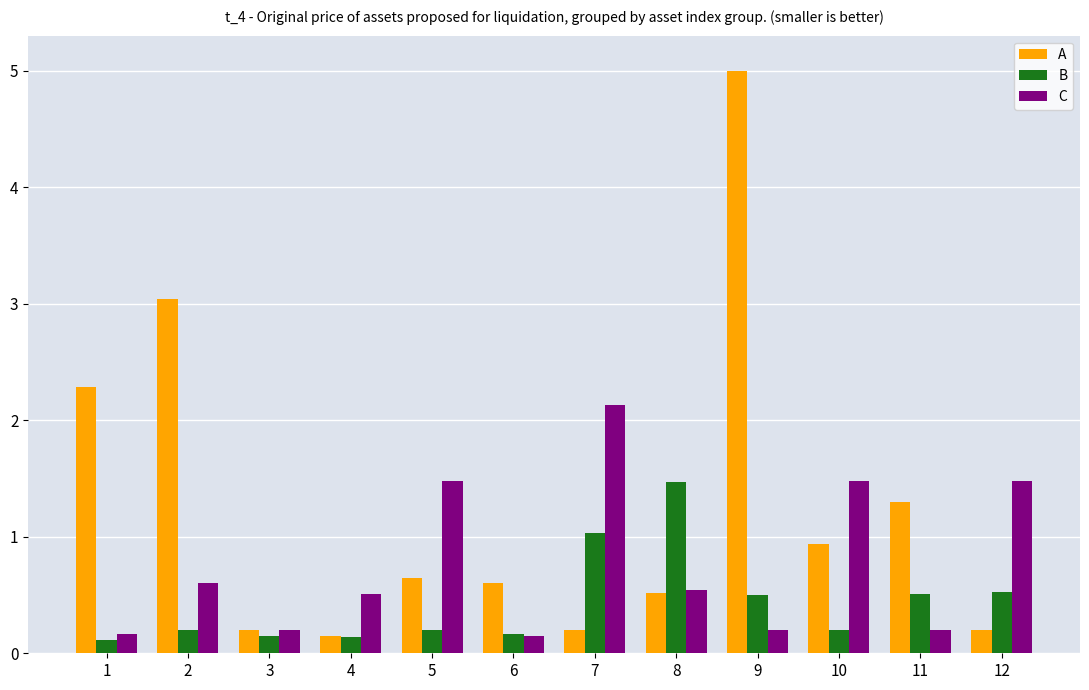

What is the sum of all B values?

5.2